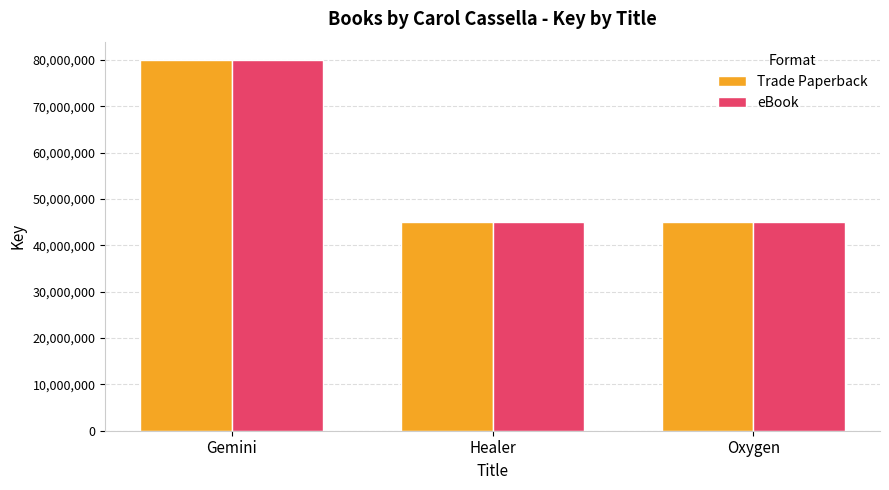

Where is eBook nearest to the value 62491339?

Healer